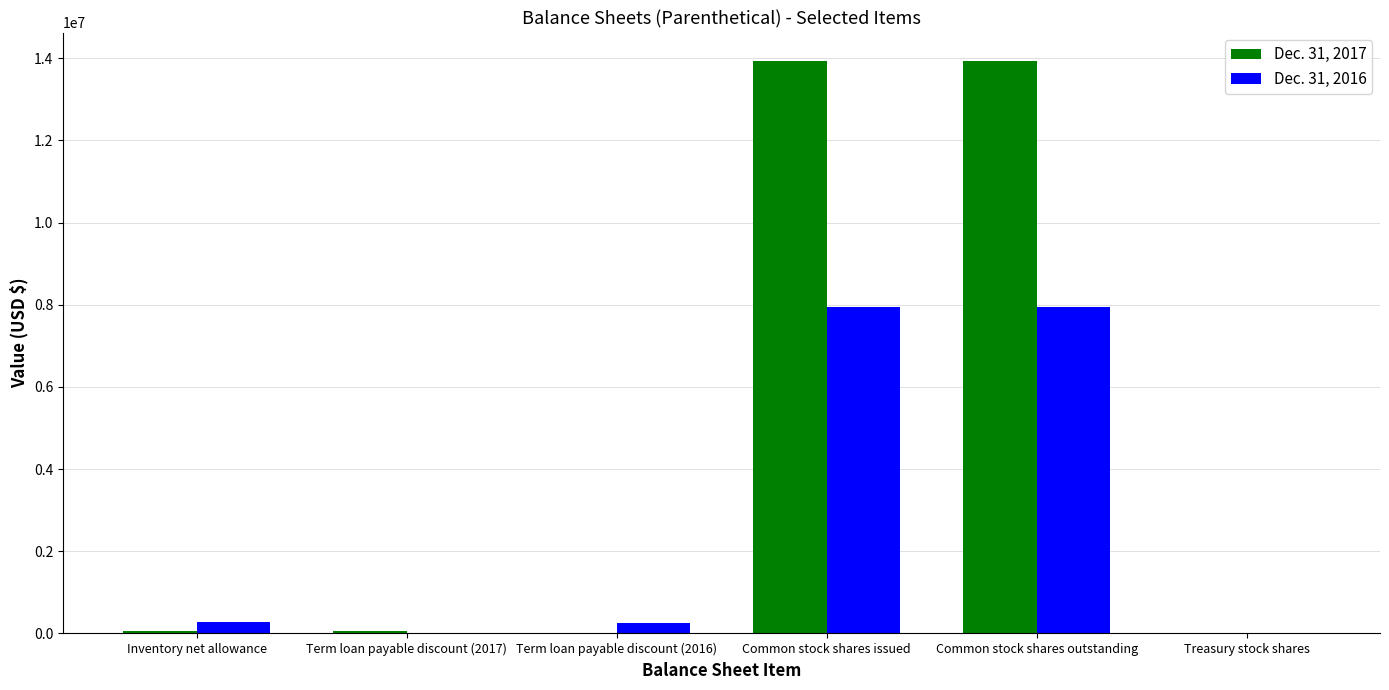

Which series has the largest total across all categories?

Dec. 31, 2017